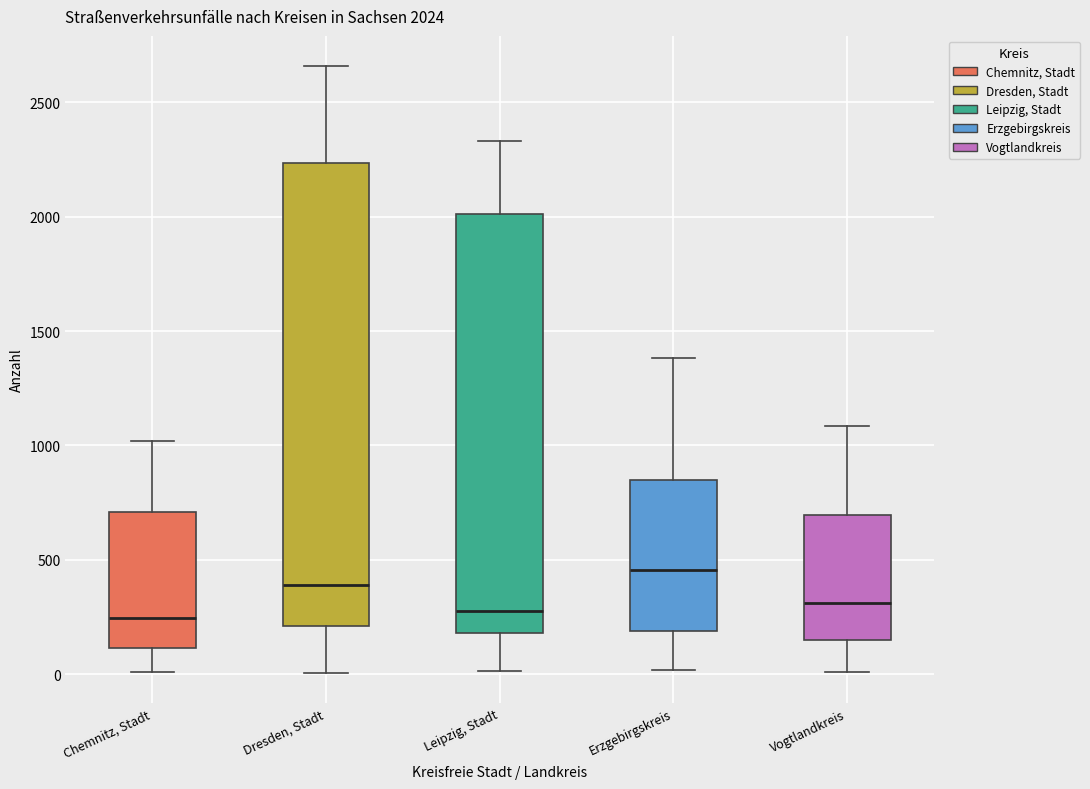

Which box is the tallest, from its lower edge to its upper edge?

Dresden, Stadt